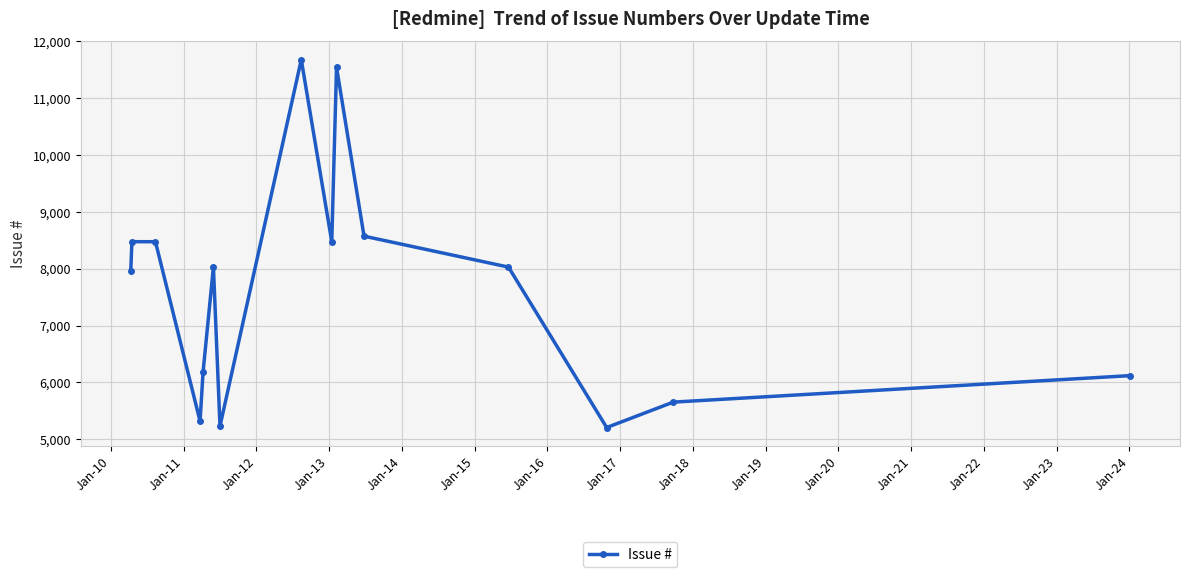

What is the value of the 13th point from the left?

5206